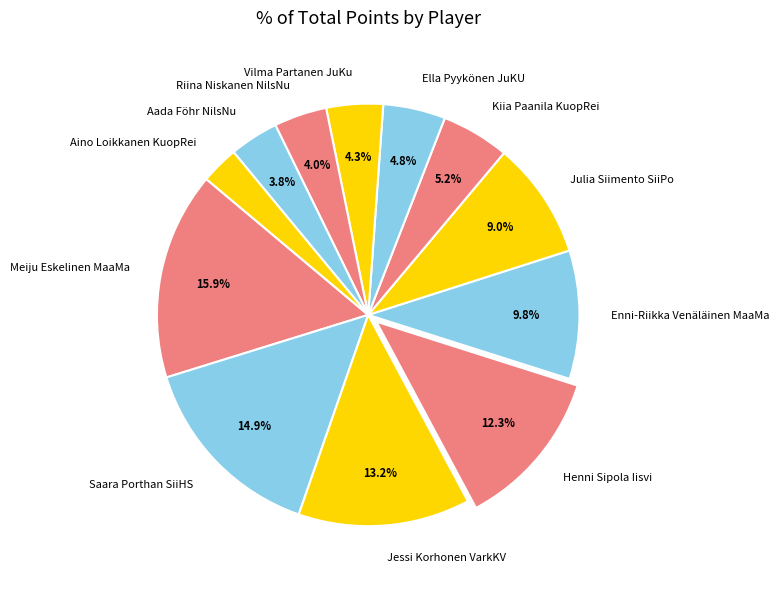

True or false: Meiju Eskelinen MaaMa accounts for 16% of the total.

True